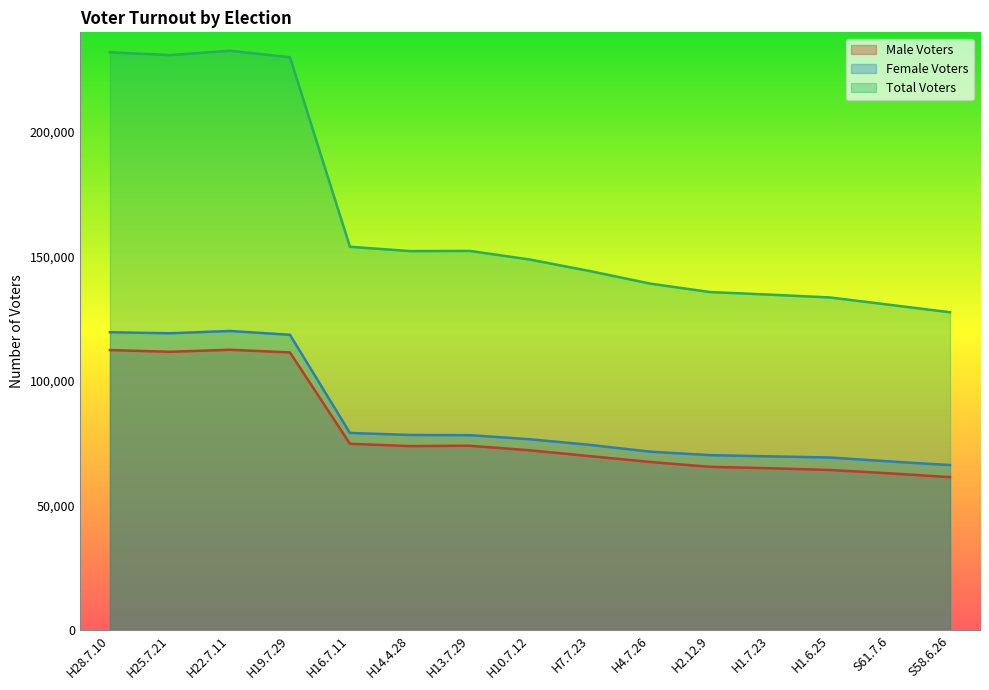

What is the difference between the Male Voters values at H2.12.9 and H1.7.23?

562